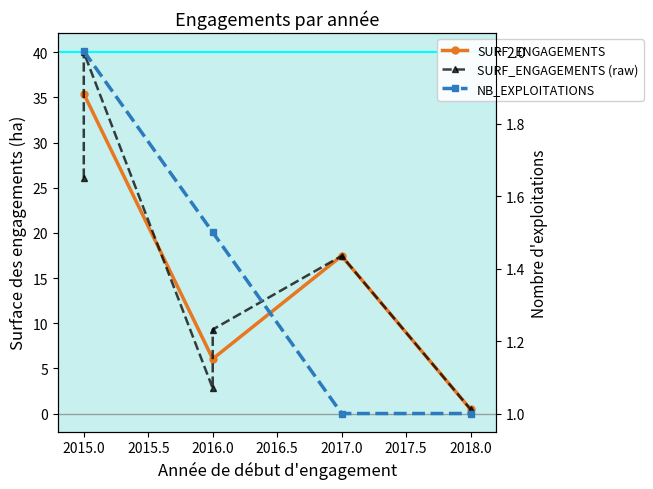

Between 2015 and 2015, which is larger?

2015